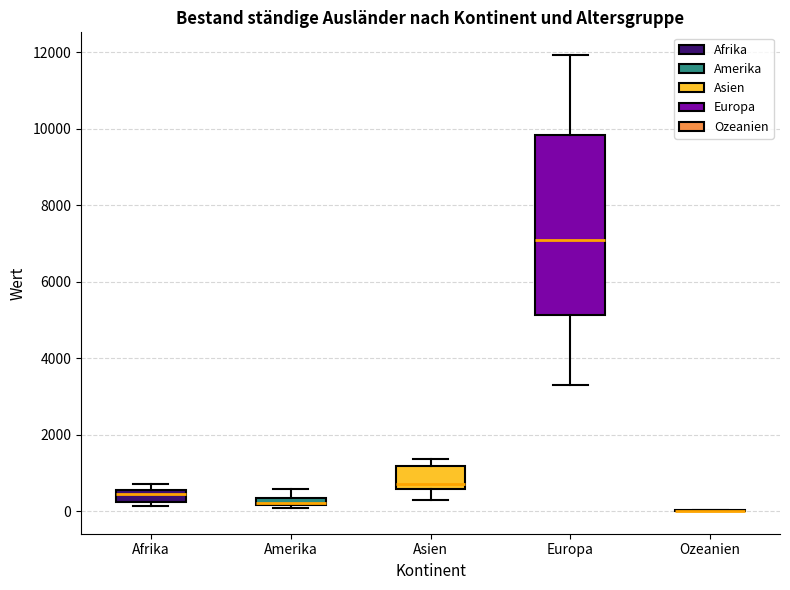

Where is the lower edge of the box for Afrika on the y-axis? The values are not printed on the chart, so give them approximately, as read against the axis.

200